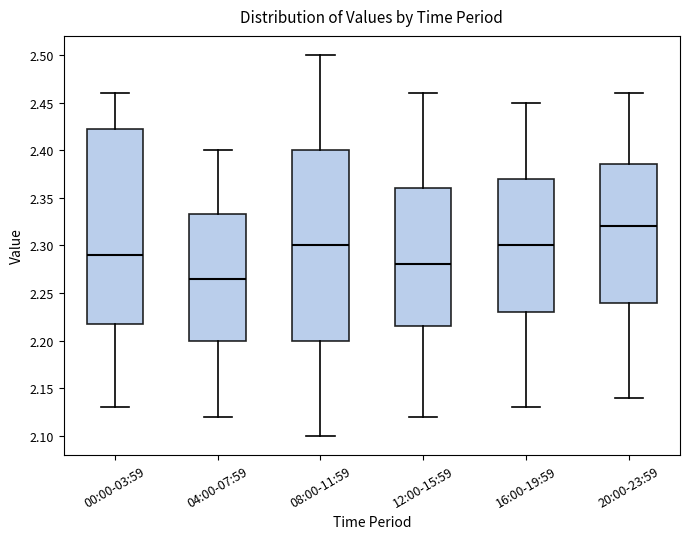

Reading left to right, read every box against the y-axis: the position of its median line, the range the box covers, and the ends of its whiskers. The values are not printed on the chart, so give them approximately, as read against the axis.

00:00-03:59: median 2.290, box 2.220 to 2.425, whiskers 2.130 to 2.460
04:00-07:59: median 2.265, box 2.200 to 2.335, whiskers 2.120 to 2.400
08:00-11:59: median 2.300, box 2.200 to 2.400, whiskers 2.100 to 2.500
12:00-15:59: median 2.280, box 2.215 to 2.360, whiskers 2.120 to 2.460
16:00-19:59: median 2.300, box 2.230 to 2.370, whiskers 2.130 to 2.450
20:00-23:59: median 2.320, box 2.240 to 2.385, whiskers 2.140 to 2.460